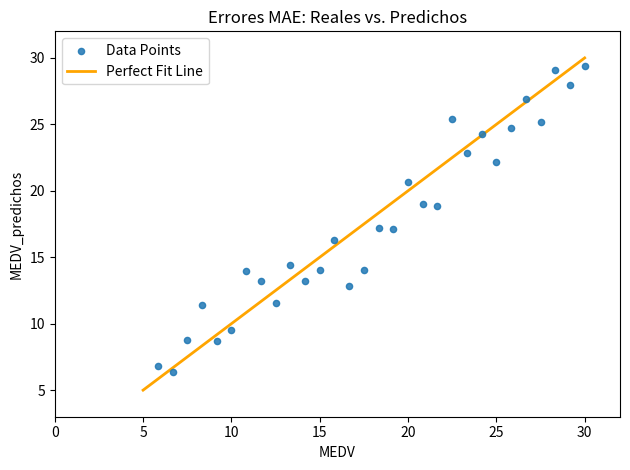

What is the range of Y values (max minus min)?

23.0